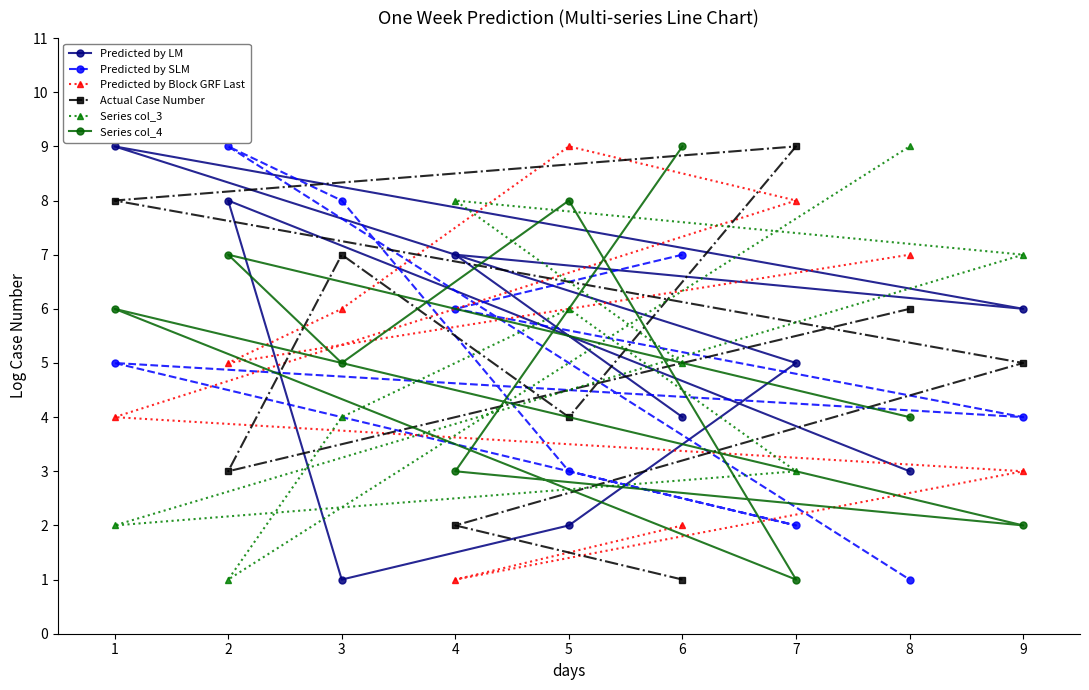

After their last crossing, which series has the higher values: Predicted by SLM or Predicted by Block GRF Last?

Predicted by Block GRF Last